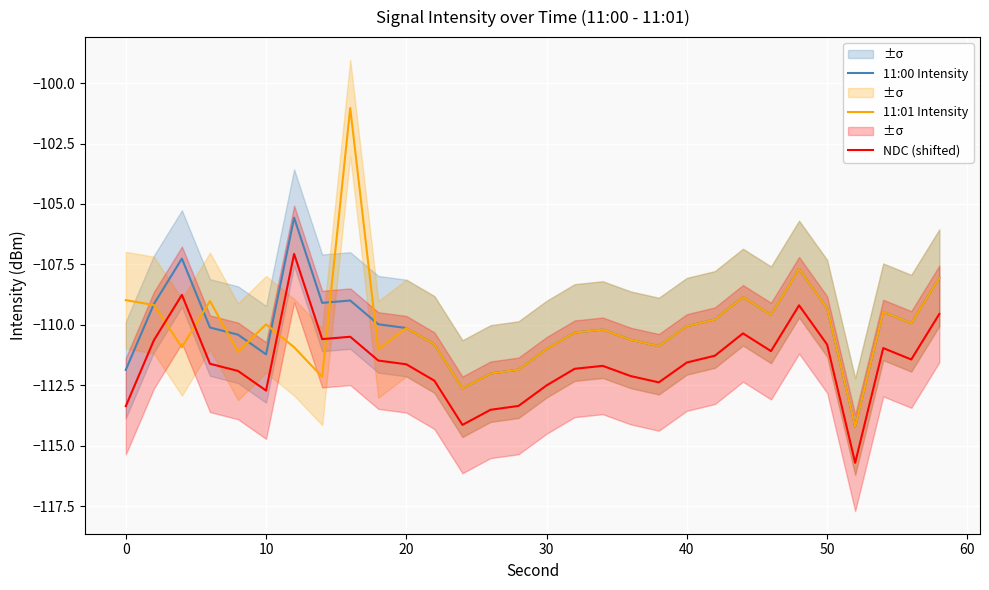

Rank the series at 60 from lowest to highest value.

11:01 Intensity, NDC (shifted), 11:00 Intensity